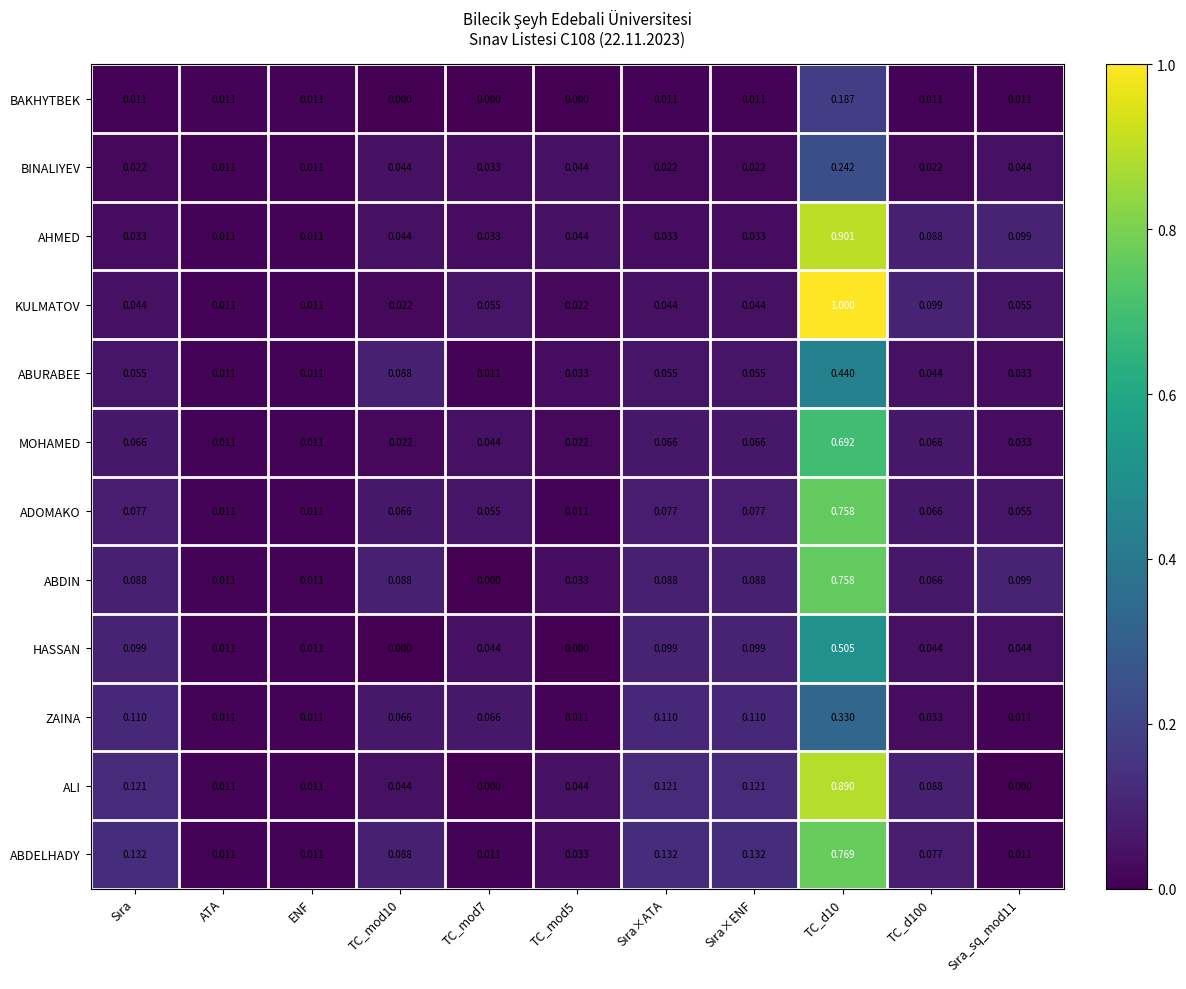

Which series has the widest spread of values?

KULMATOV